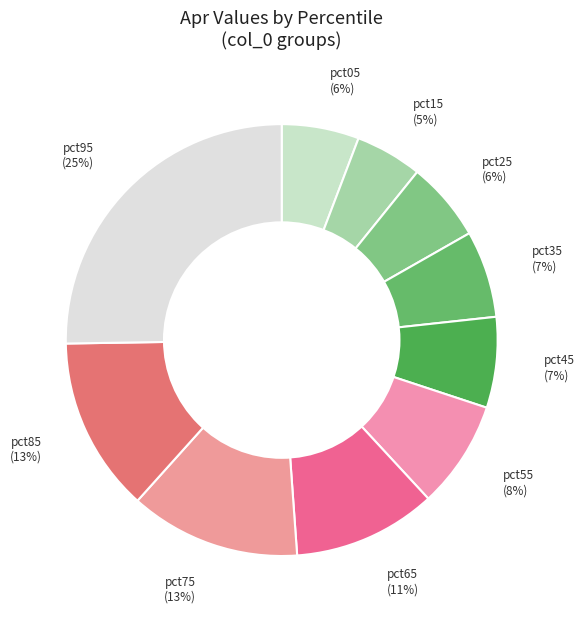

What is the largest slice in the pie chart?

pct95